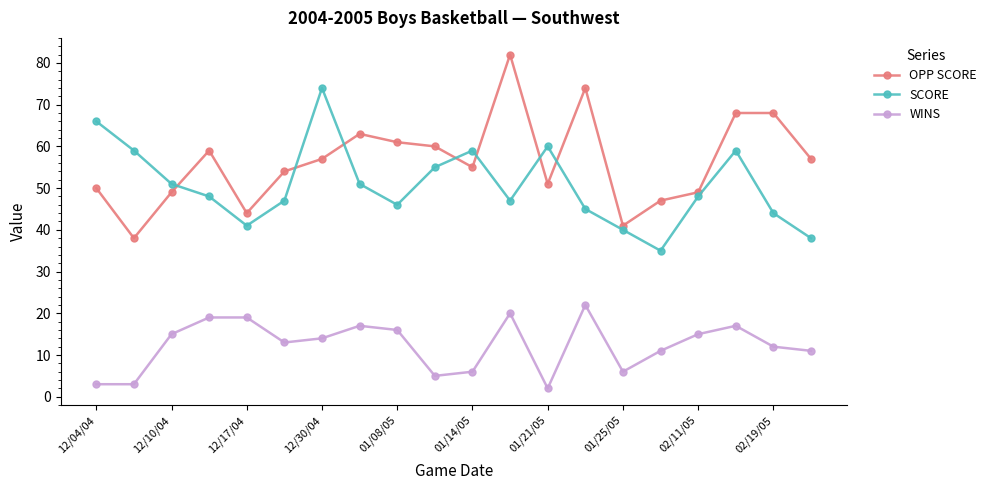

How many lines are shown in the chart?

3